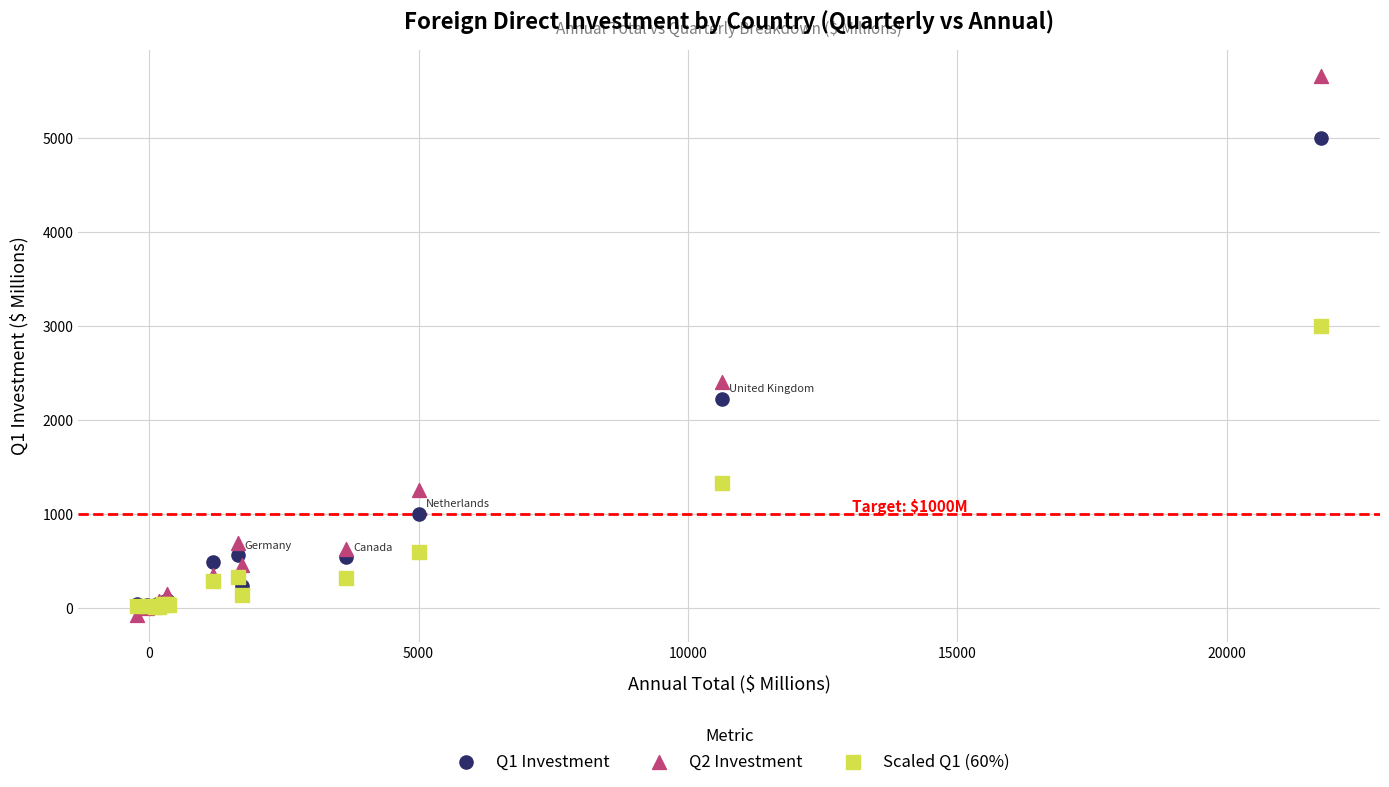

Which series reaches the minimum Y coordinate?

Q2 Investment